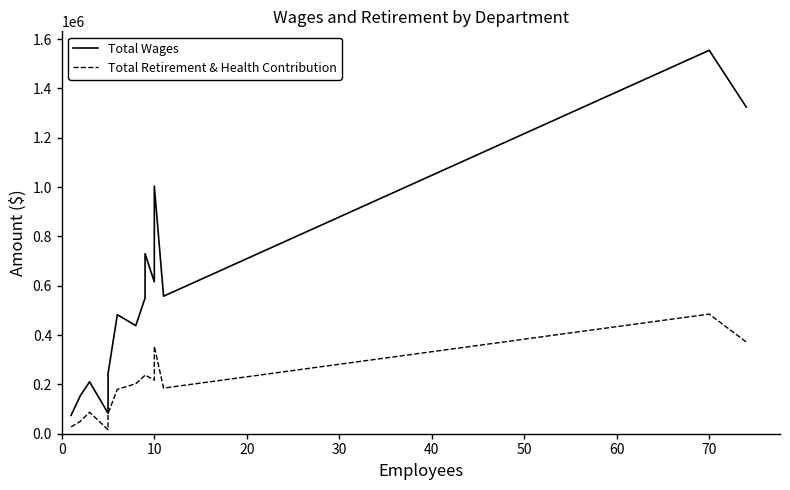

True or false: Total Retirement & Health Contribution and Total Wages intersect in this chart.

False